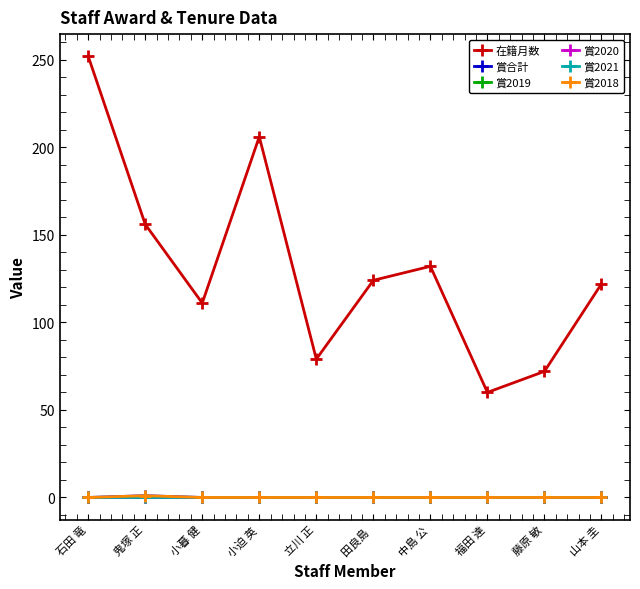

Is it true that 在籍月数 equals 63 at 山本 圭?

False